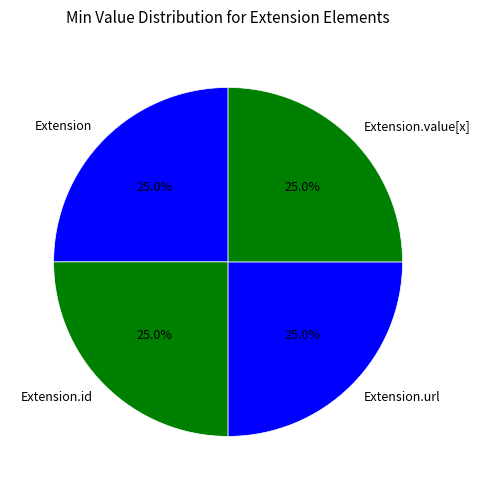

Is there any slice that represents more than half of the pie?

No